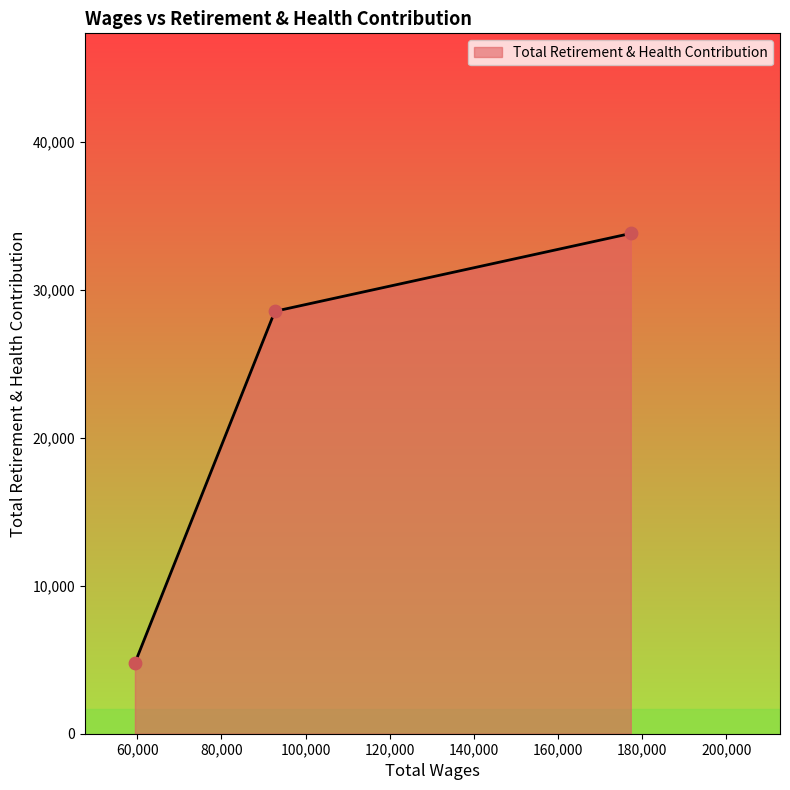

What is the average value?

22394